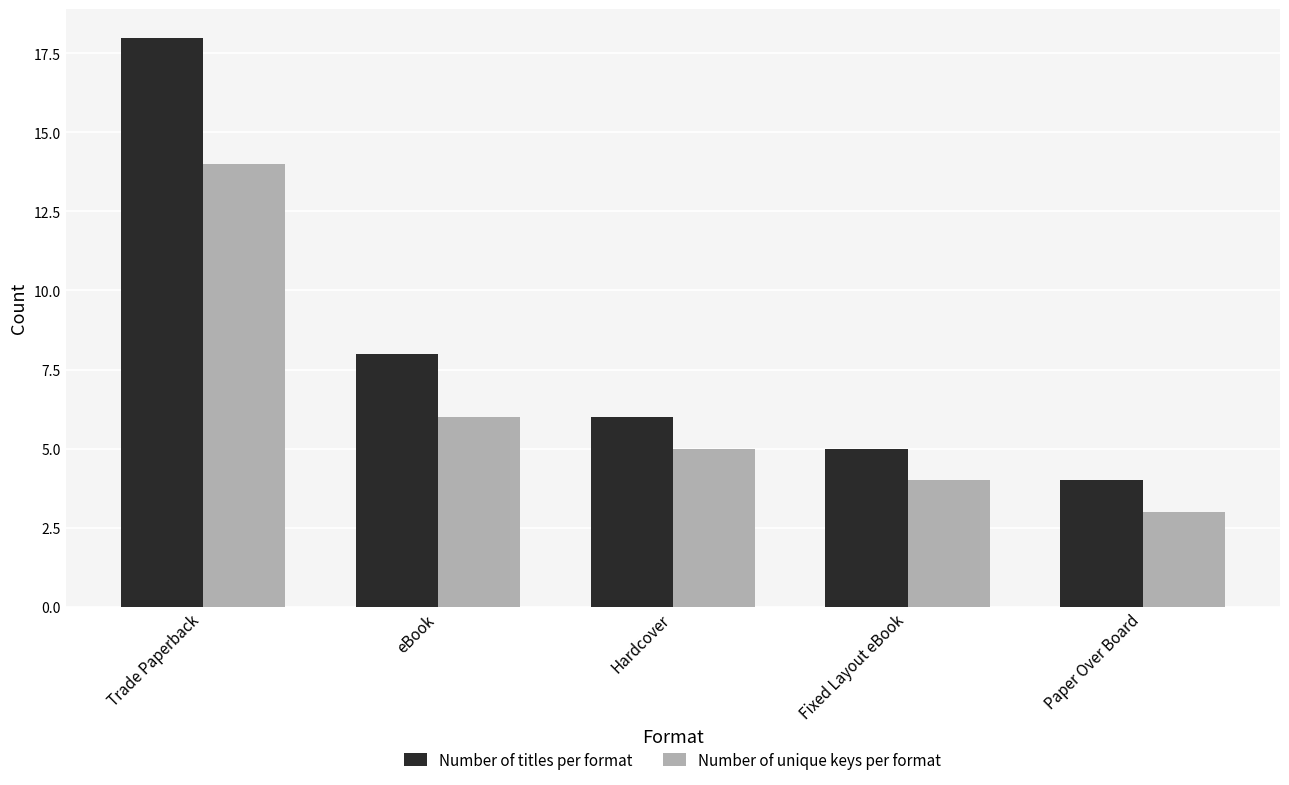

What is the label of the 1st bar from the right?

Paper Over Board